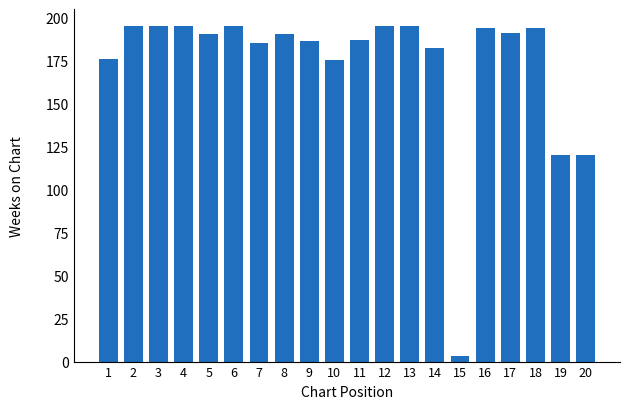

The chart shows a value of 47 at 17. True or false?

False